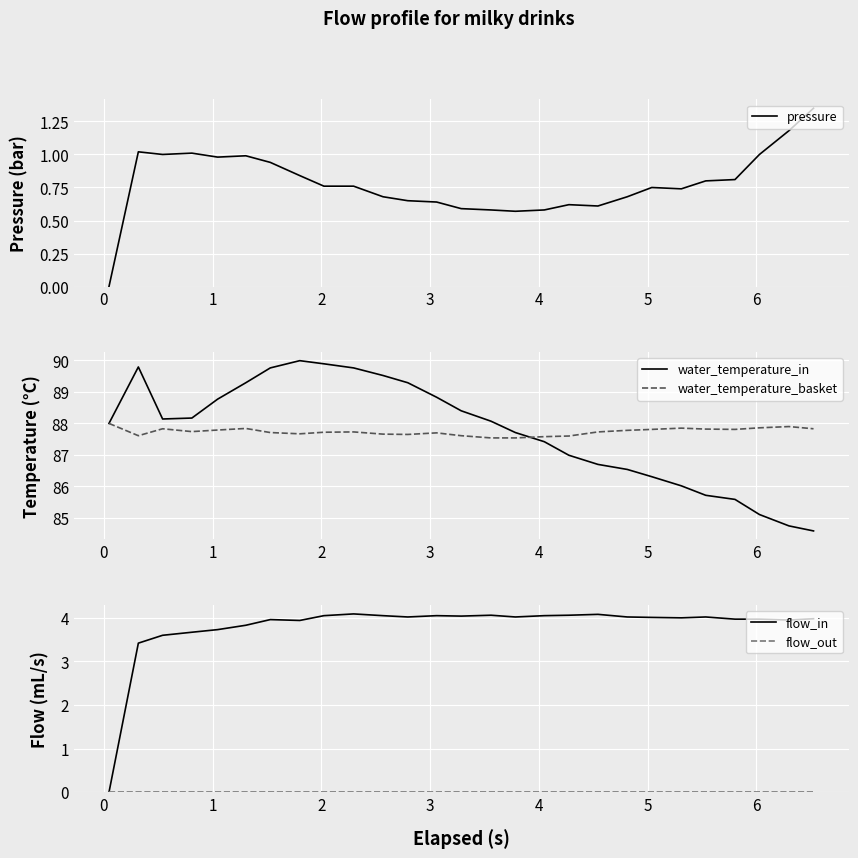

What is the maximum value shown in the chart?

90.0